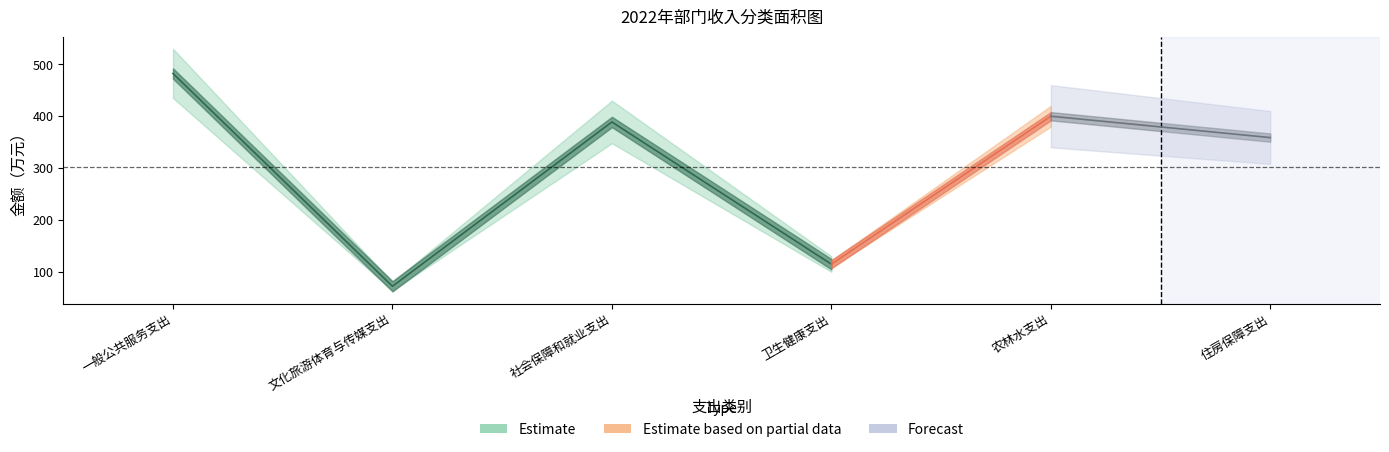

At which label does 一般公共预算拨款收入 first exceed 388?

一般公共服务支出